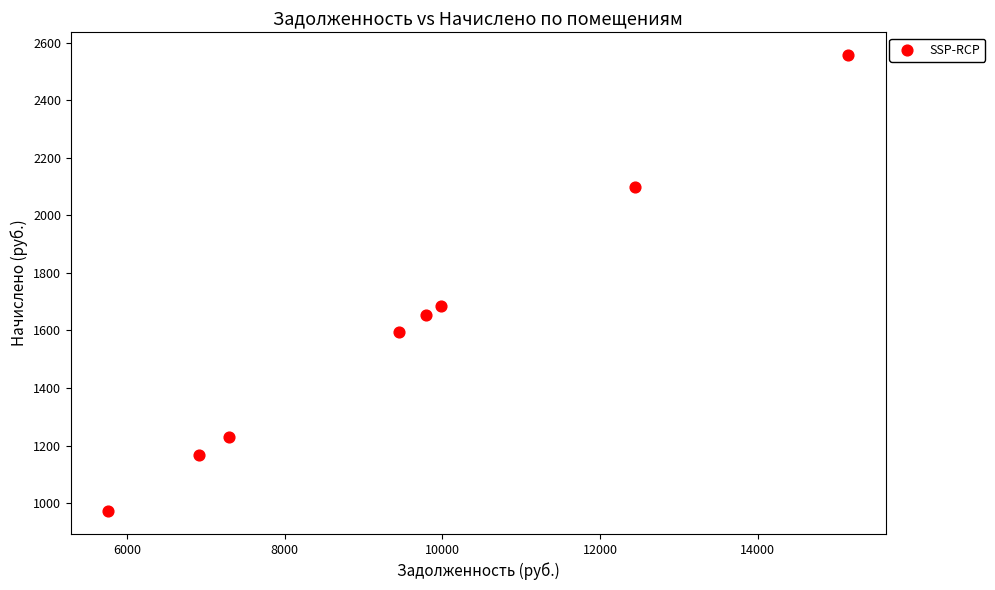

What is the average Y value?

1619.6